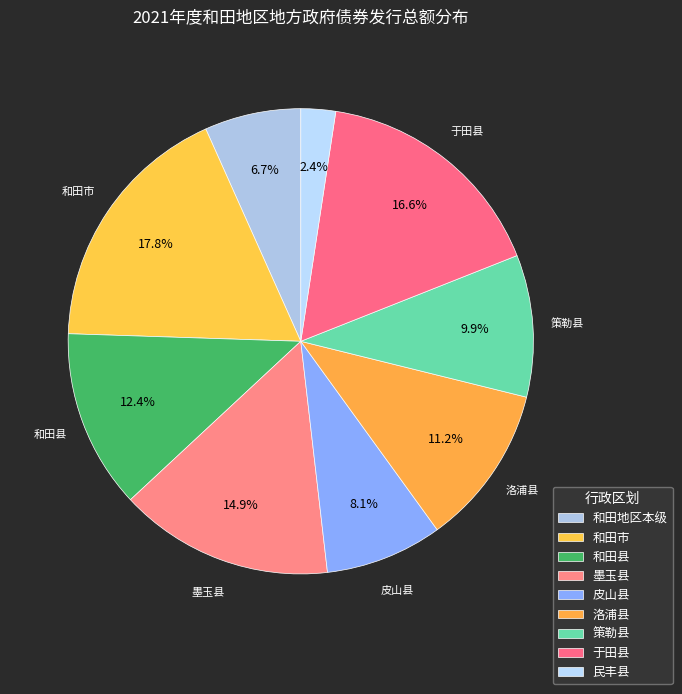

How many slices are in this pie chart?

9